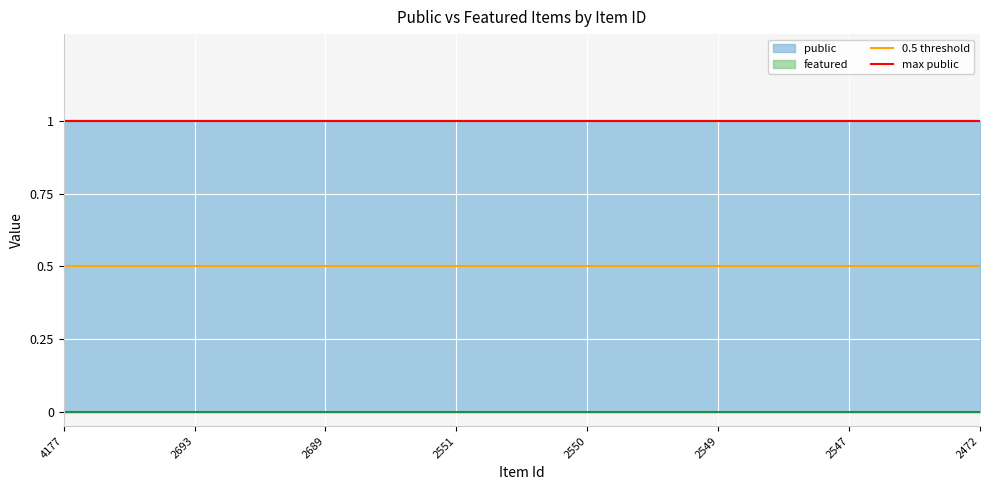

At how many categories does at least one series exceed 0?

8